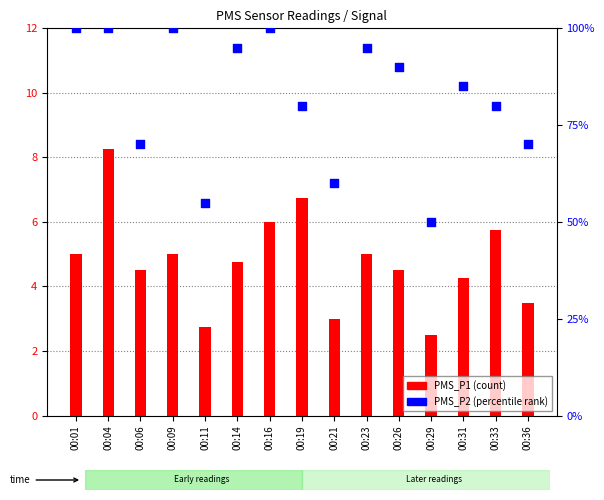

Which series reaches the maximum Y coordinate?

PMS_P2